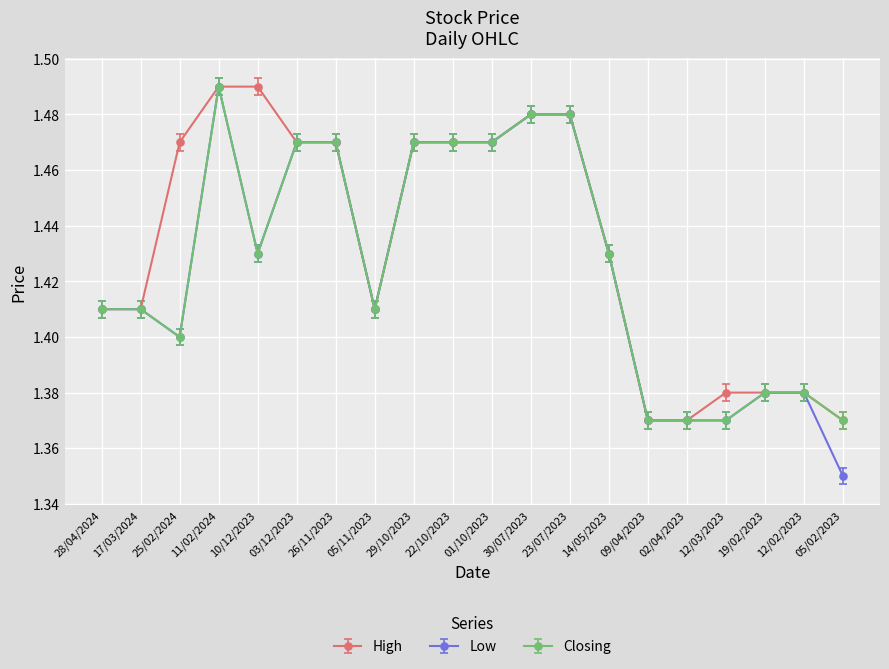

True or false: High has a value of 0.6 at 01/10/2023.

False